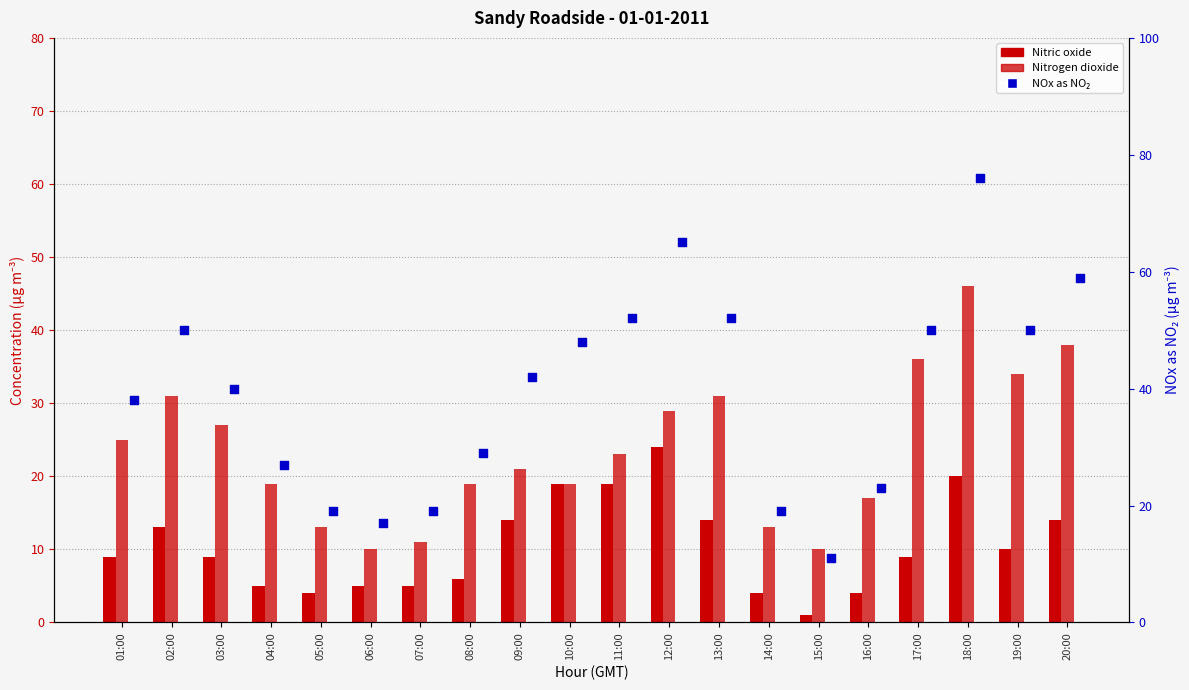

At which category is the sum across all series the highest?

18:00